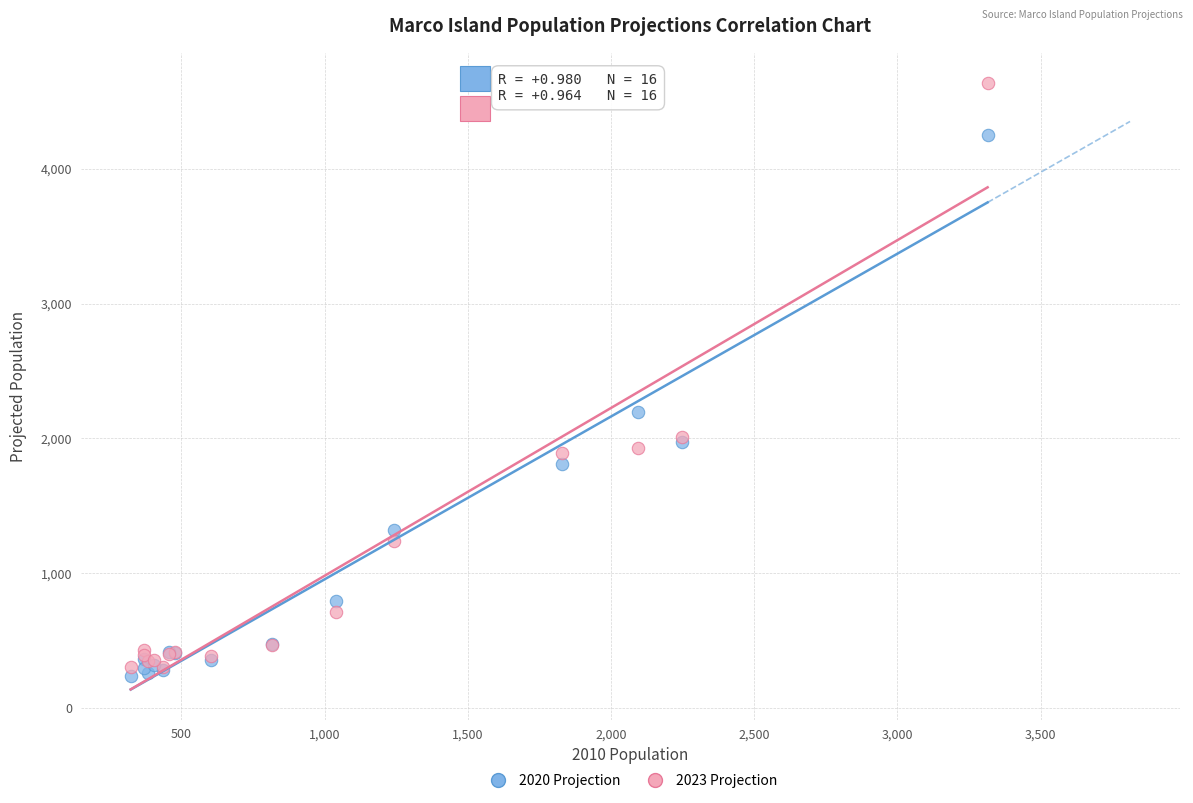

Across all series, what Y value is closest to 2438?

2199